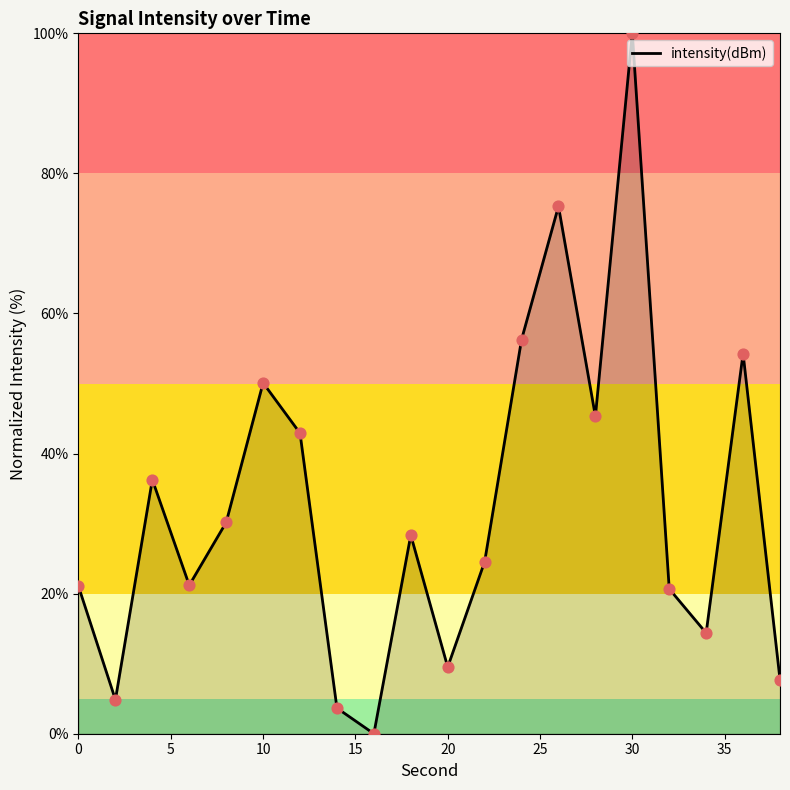

What is the maximum value shown in the chart?

100.0